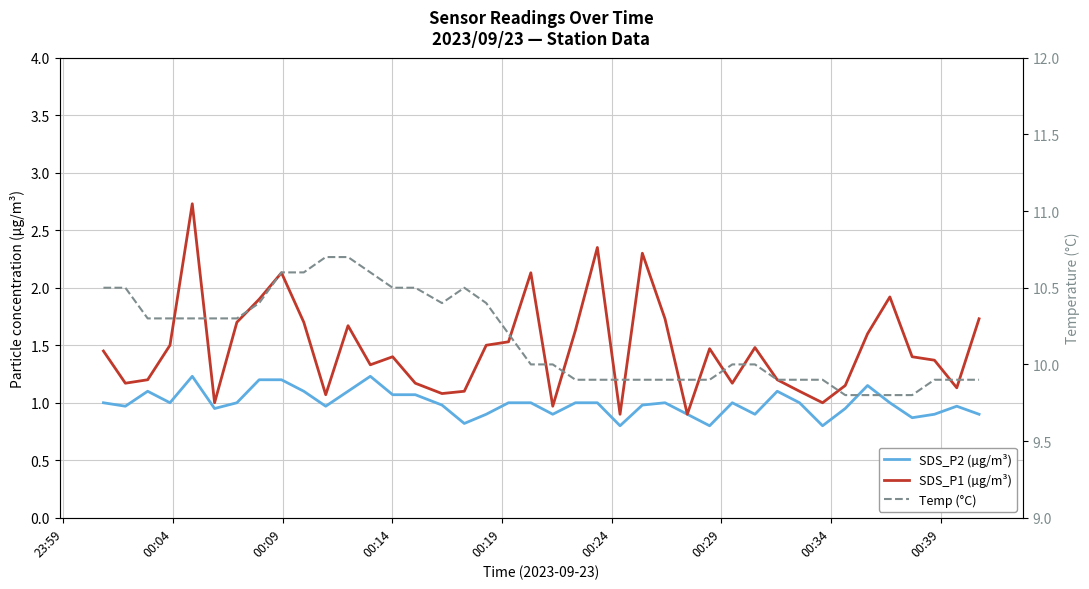

At how many categories does at least one series exceed 10?

19